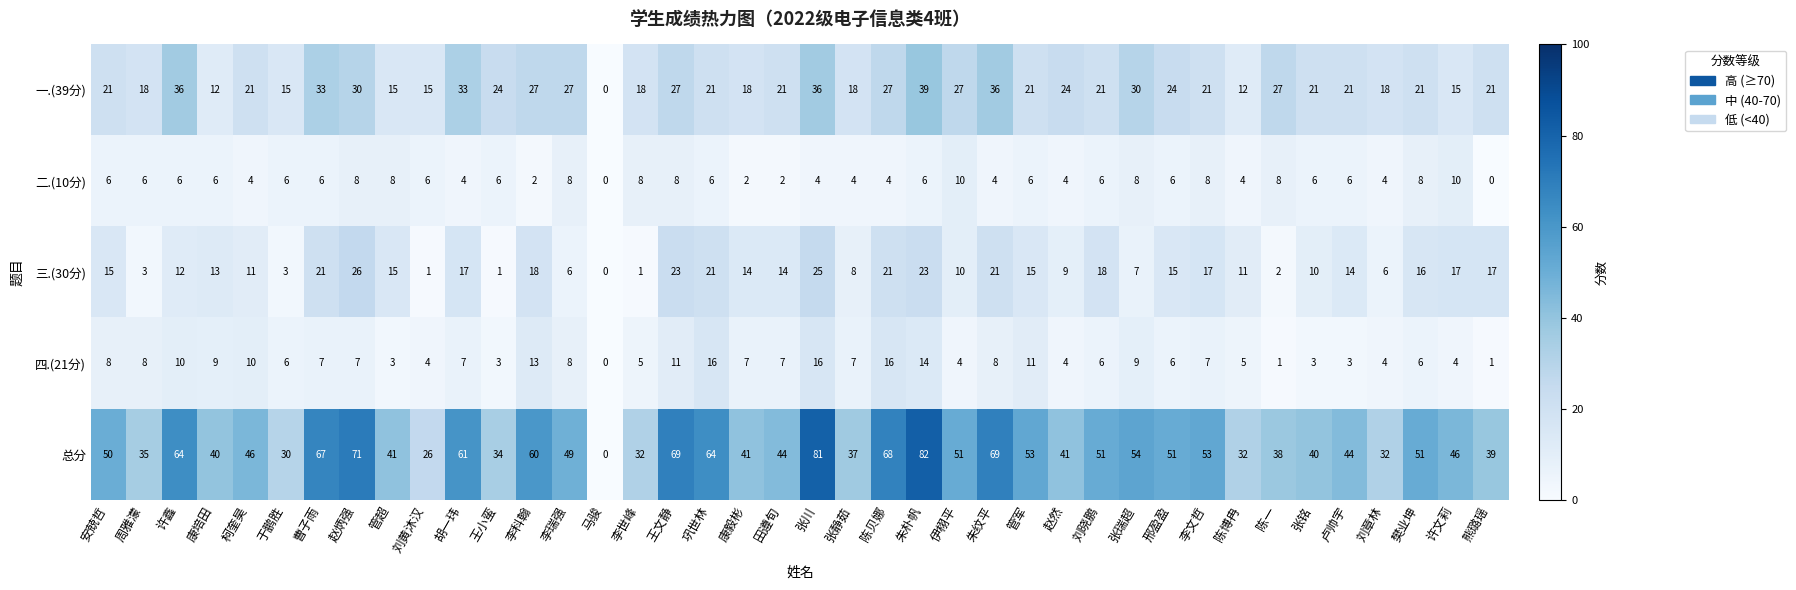

Which category has the highest value in the 一.(39分) series?

朱朴帆